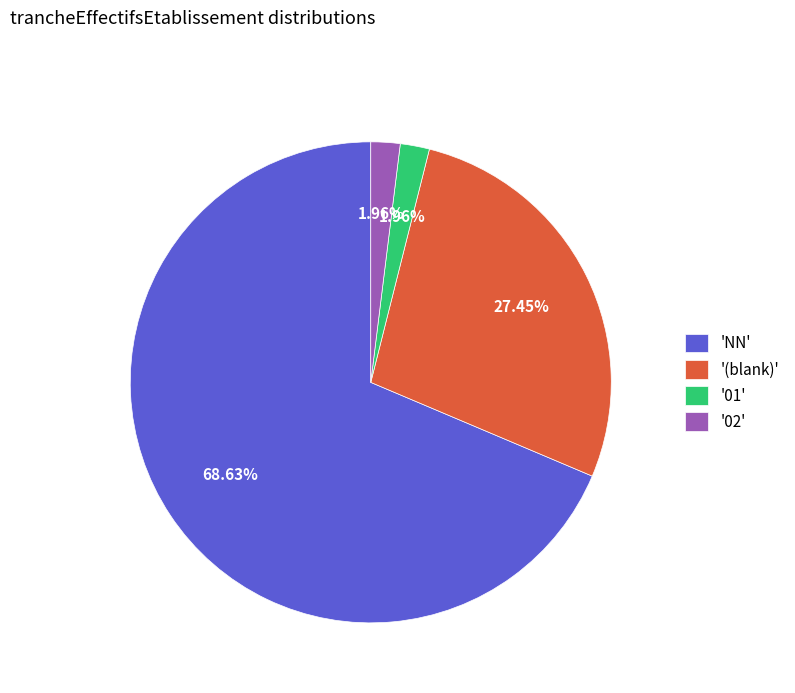

Does any single category account for the majority?

Yes